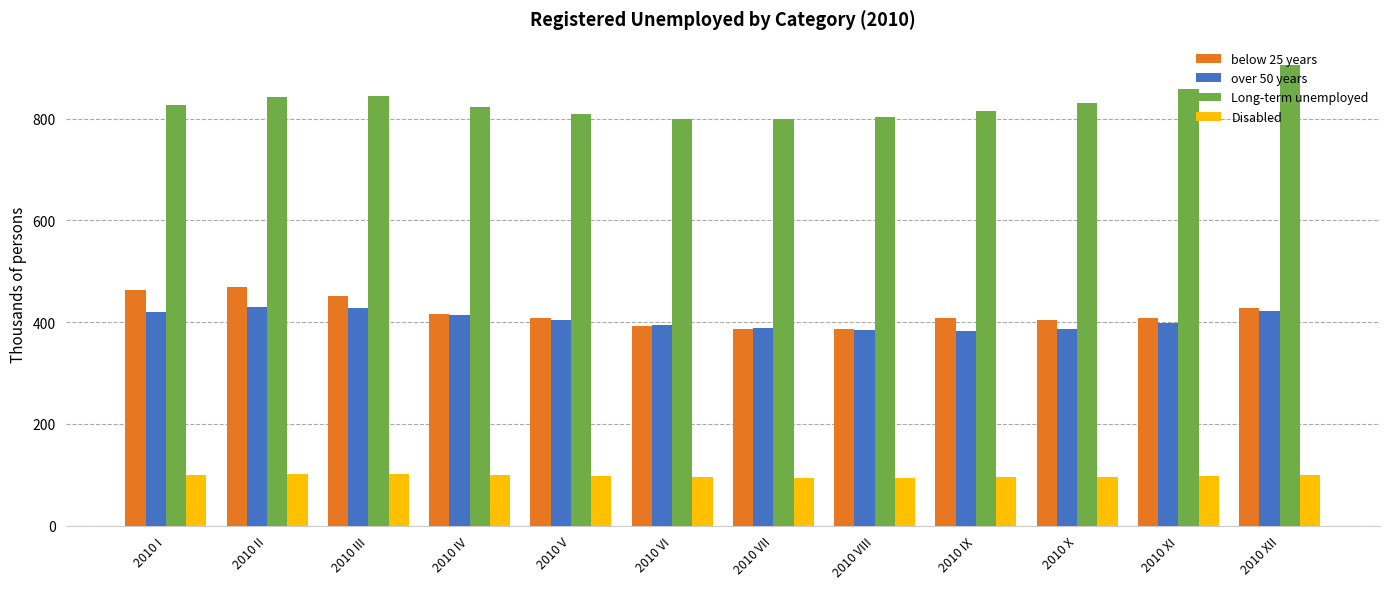

How many series are shown in this chart?

4